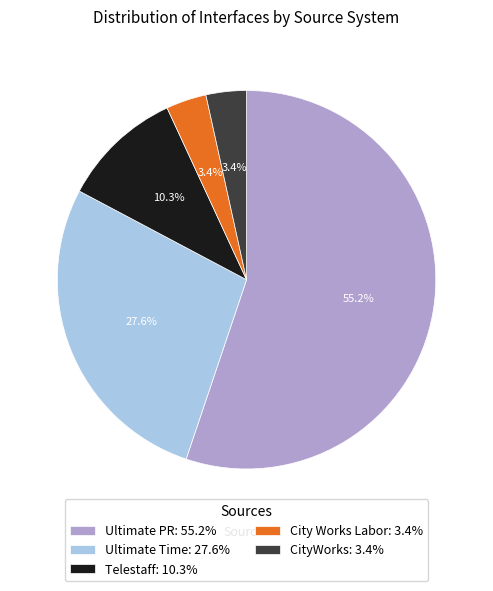

Is Telestaff: 10.3% the majority of the pie?

No